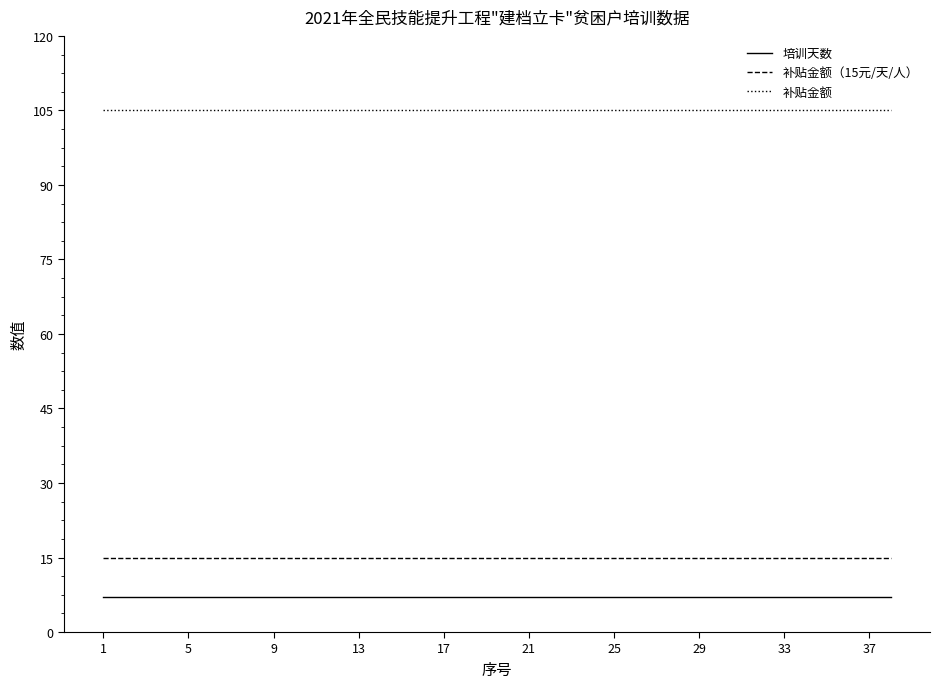

Which series has the largest total across all categories?

补贴金额